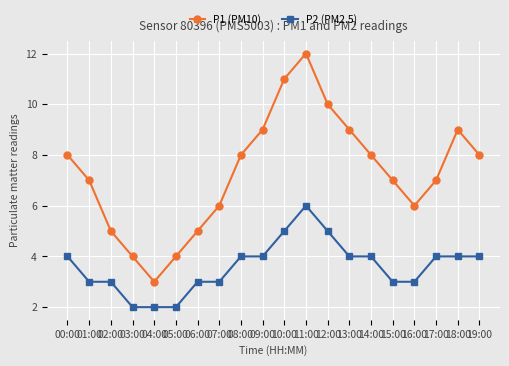

Rank the series by their maximum value, from lowest to highest.

P2 (PM2.5), P1 (PM10)